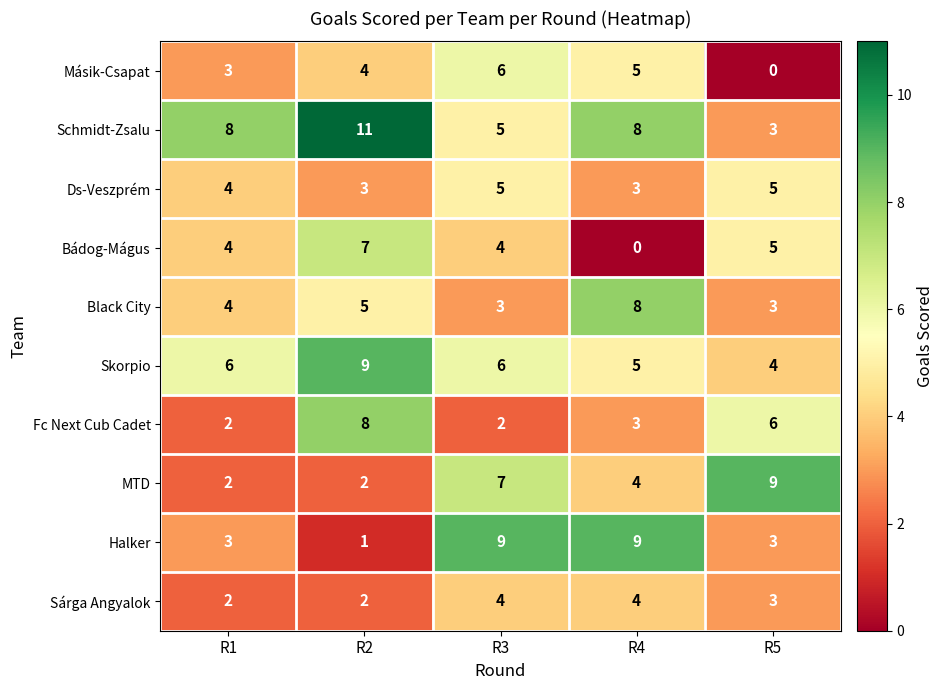

Read the Bádog-Mágus value at R3.

4